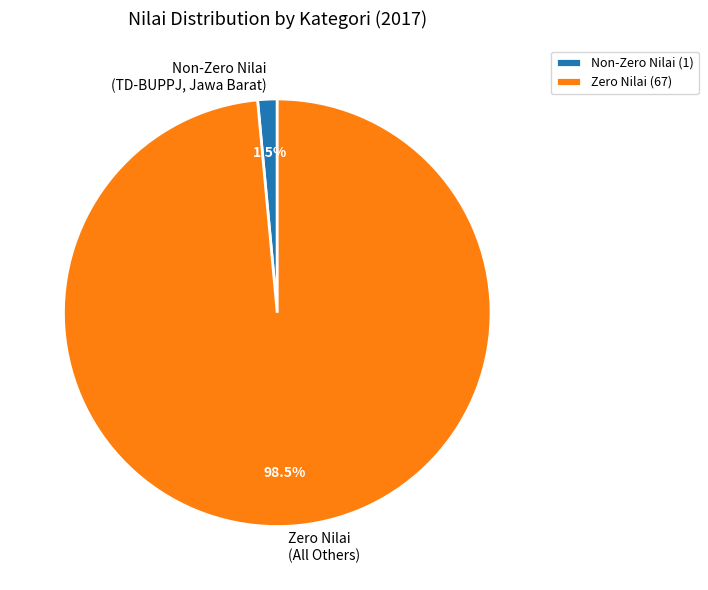

What is the total percentage of Non-Zero Nilai (TD-BUPPJ, Jawa Barat) and Zero Nilai (All Others)?

100.0%